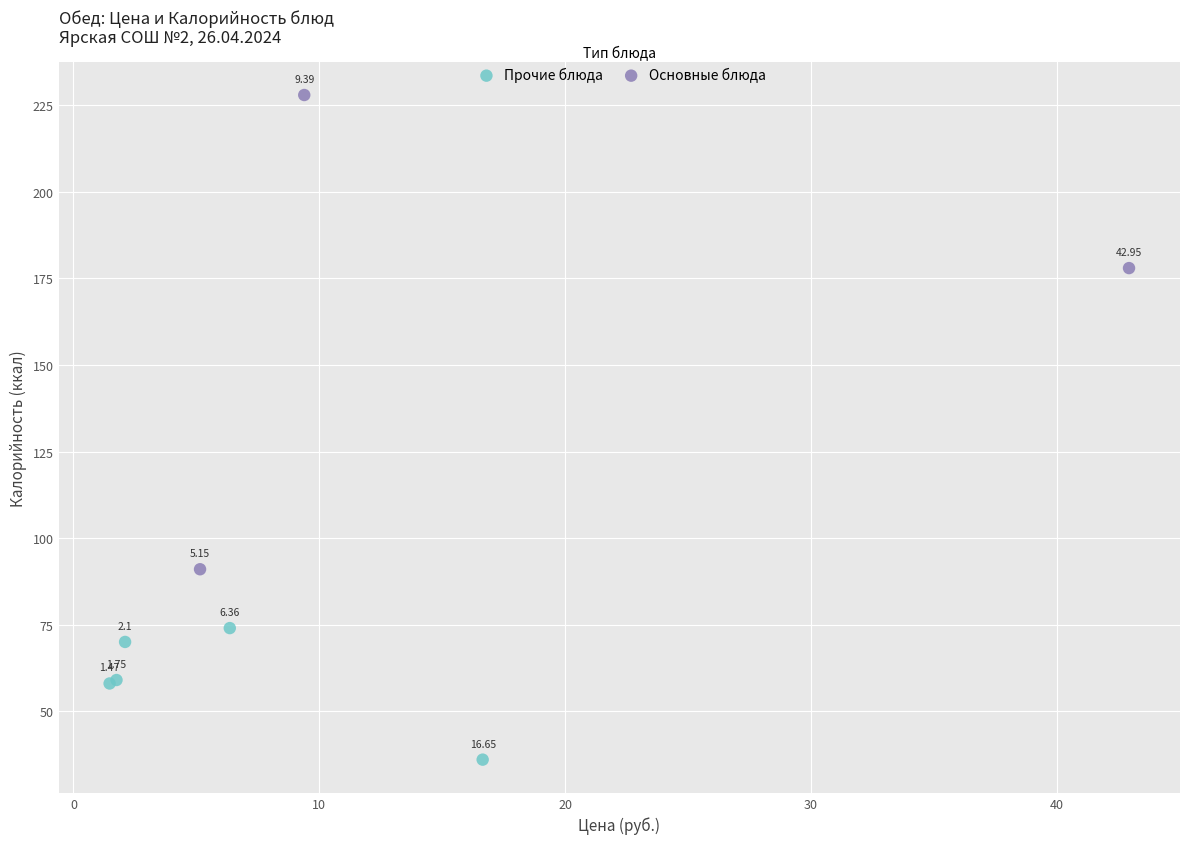

Which series contains the highest Y value?

Основные блюда